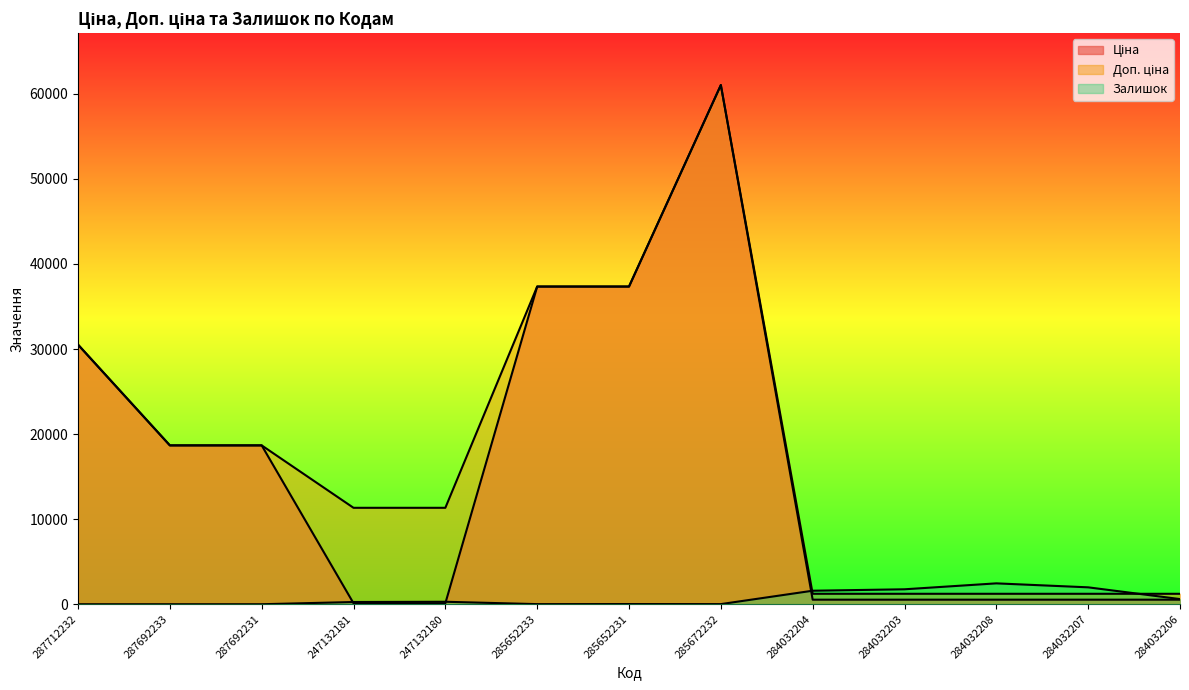

At which label does Доп. ціна reach its minimum?

284032204